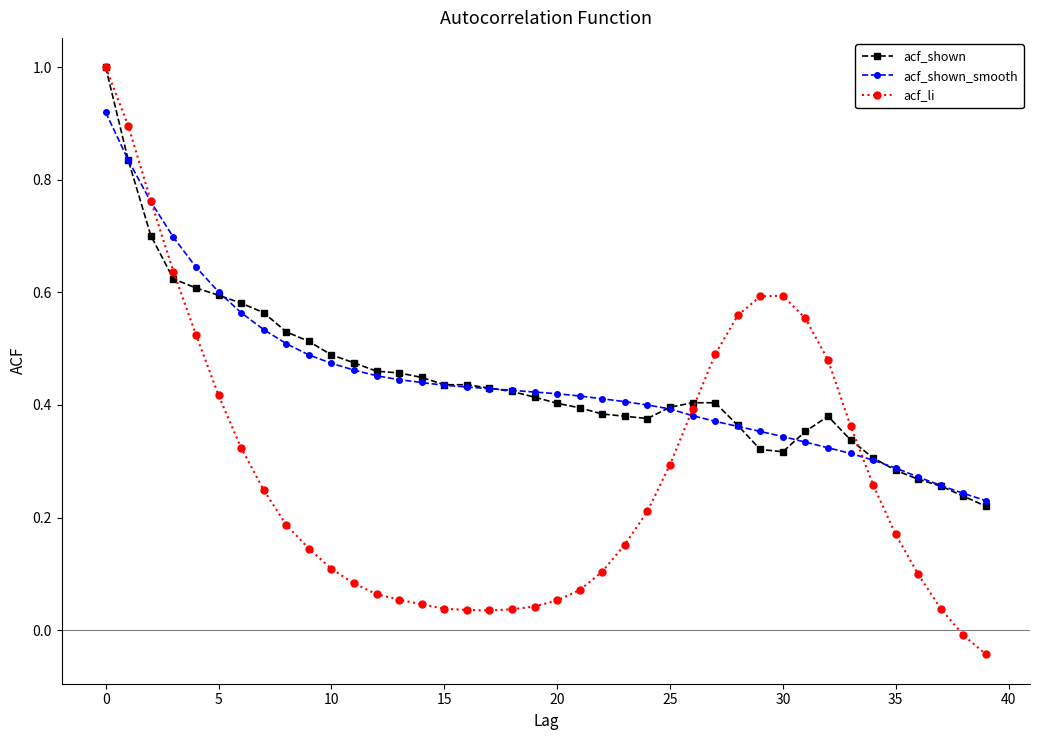

Count the number of categories in the chart.

40